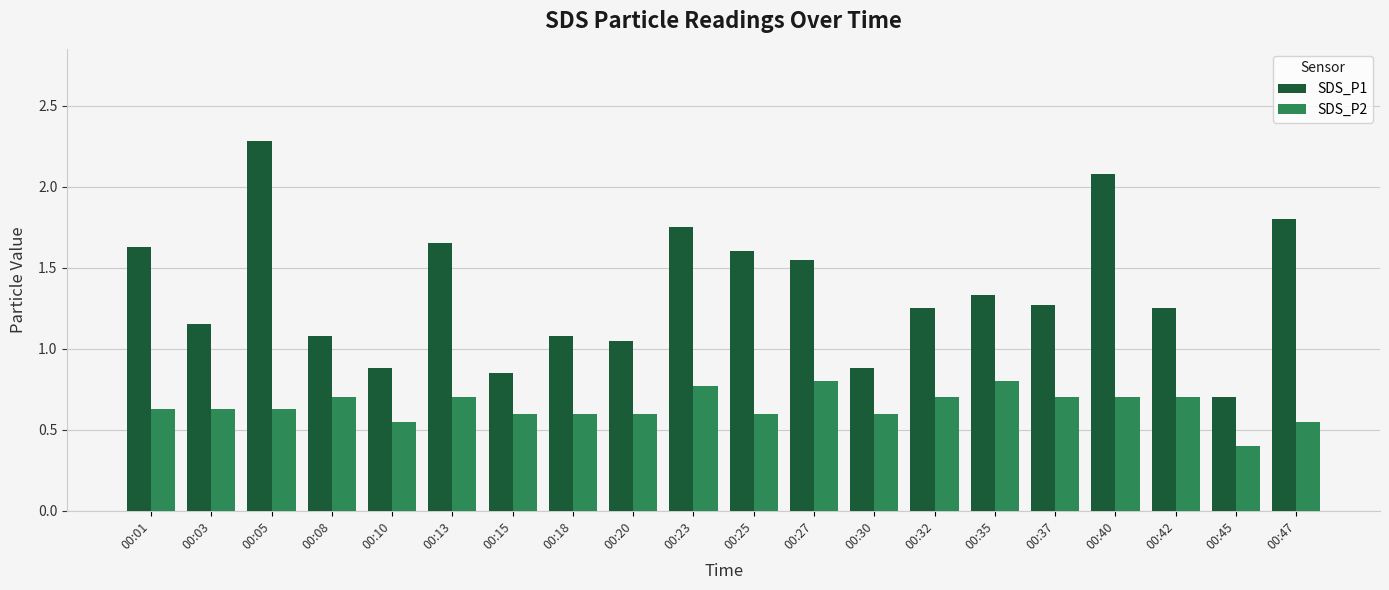

What is the total value across all series at 00:30?

1.5